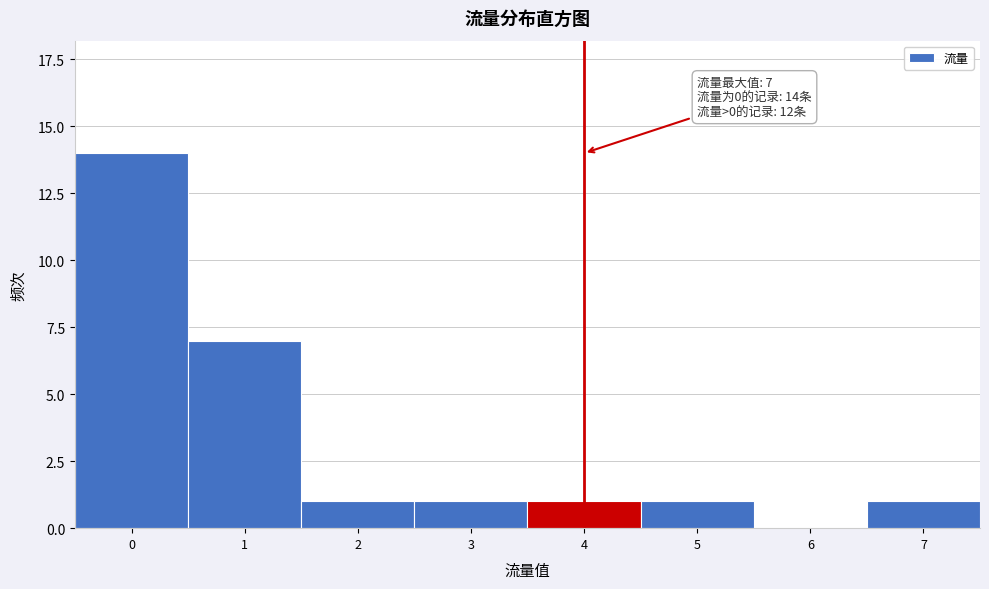

Reading left to right, list all the values displayed in this chart.

0=14	1=7	2=1	3=1	4=1	5=1	6=0	7=1